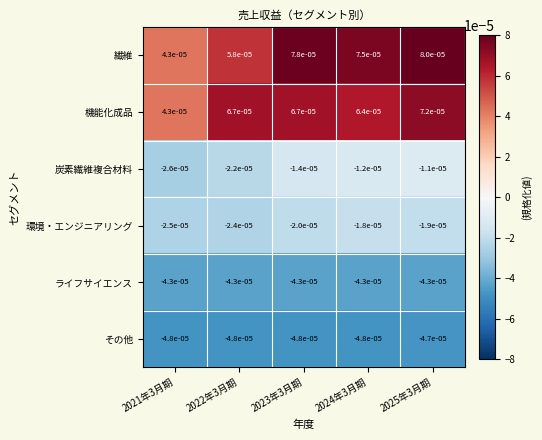

Which series has the largest range (max minus min)?

繊維